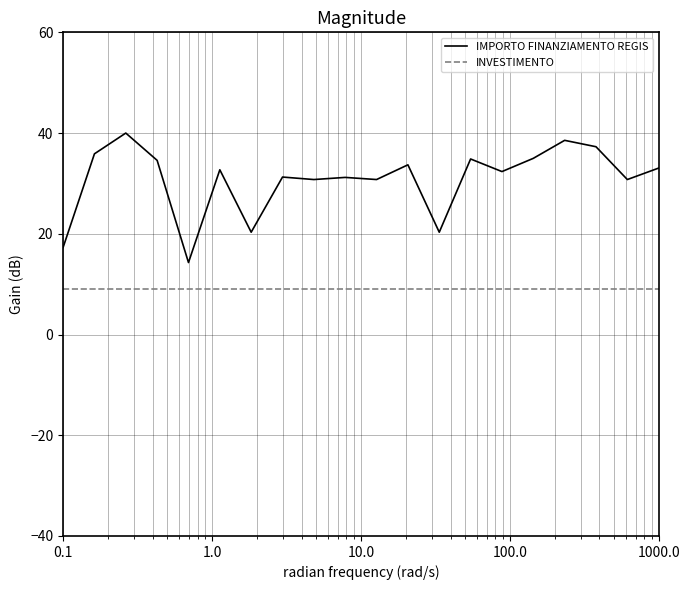

Rank the series by their average value, from lowest to highest.

INVESTIMENTO, IMPORTO FINANZIAMENTO REGIS